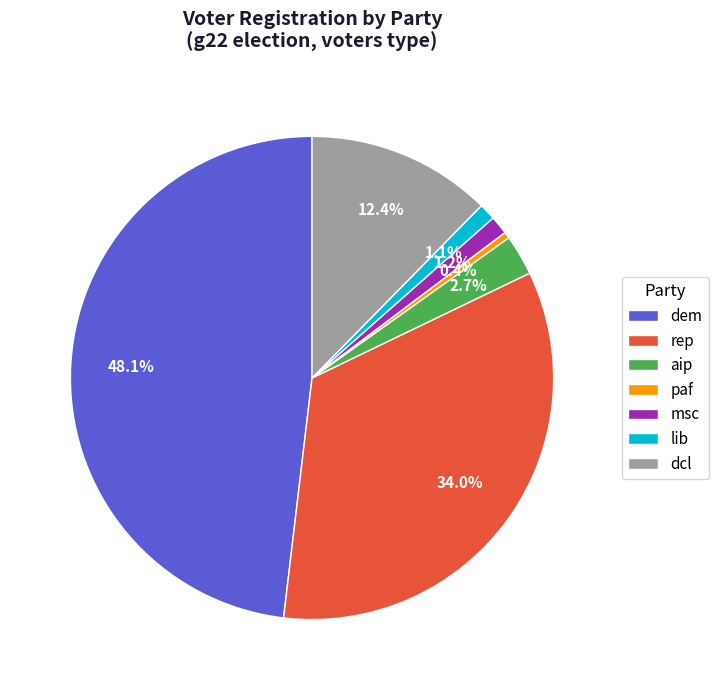

What is the ratio of the value at dcl to the value at aip?

4.6